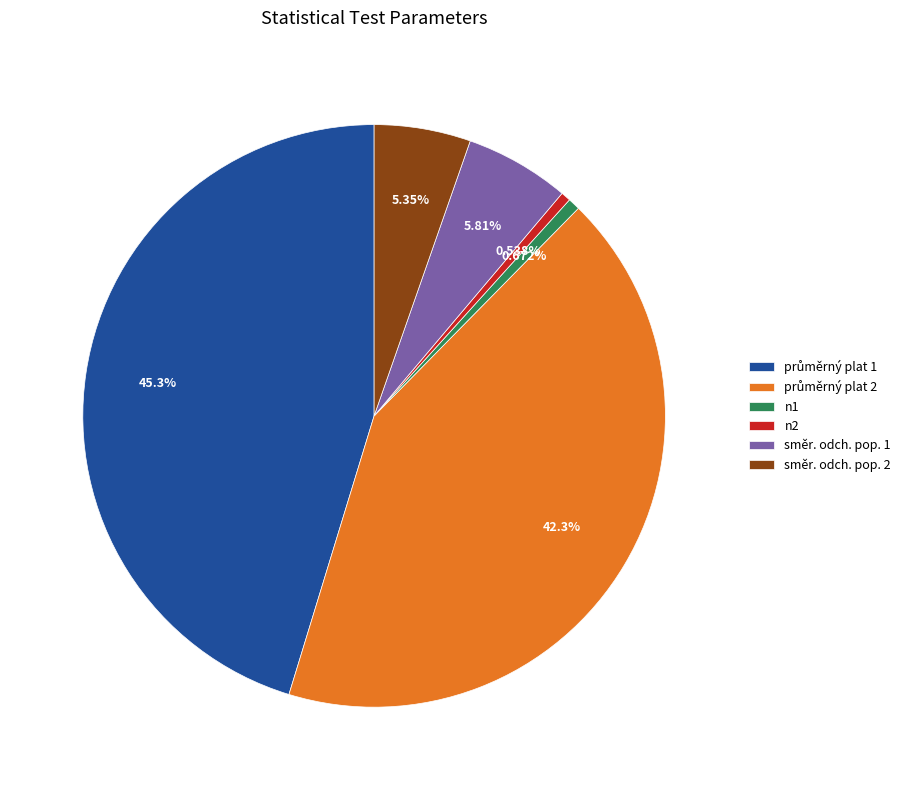

Is there any slice that represents more than half of the pie?

No